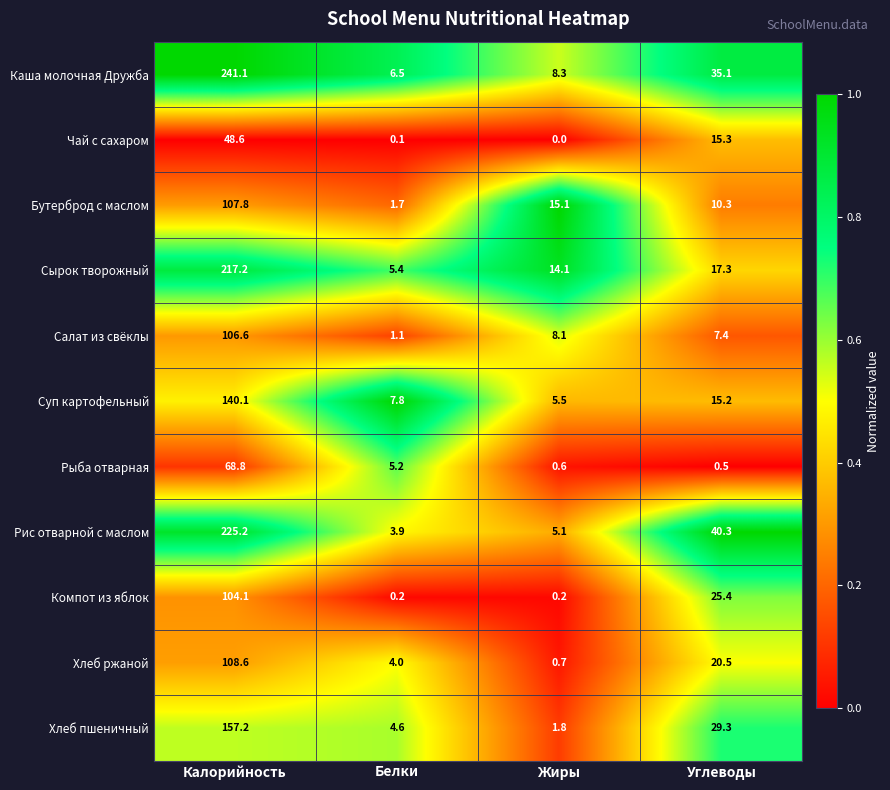

True or false: Компот из яблок has a value of 0.2 at Жиры.

True